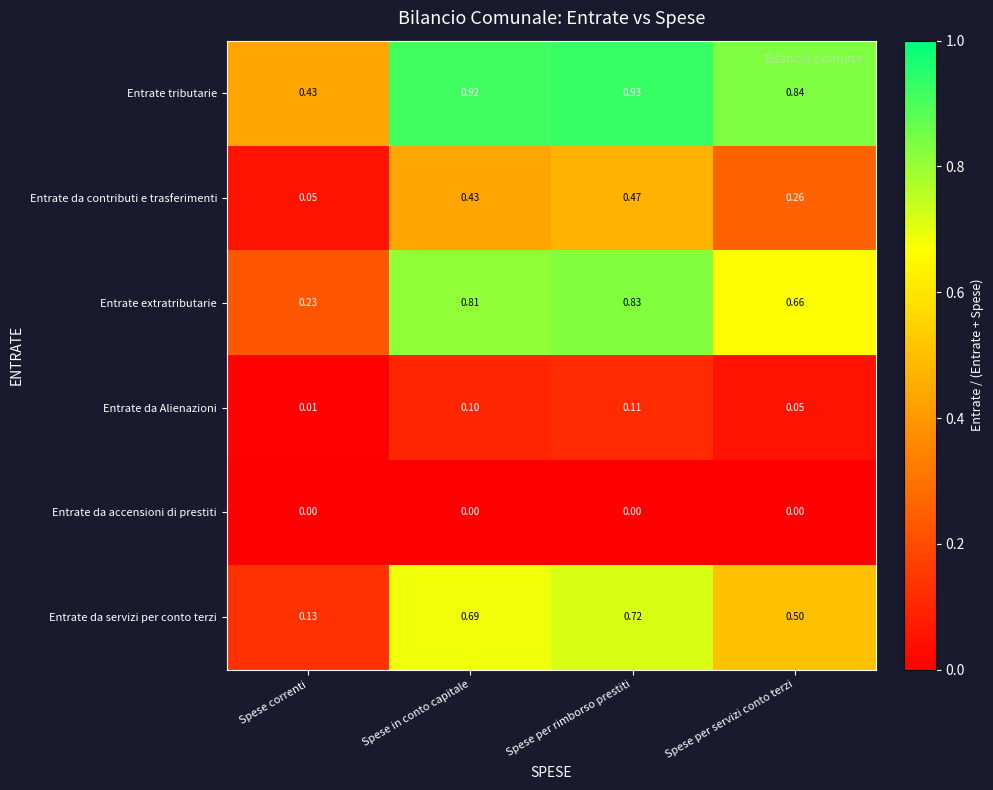

At Spese per servizi conto terzi, list the series in order from largest to smallest.

Entrate tributarie, Entrate extratributarie, Entrate da servizi per conto terzi, Entrate da contributi e trasferimenti, Entrate da Alienazioni, Entrate da accensioni di prestiti